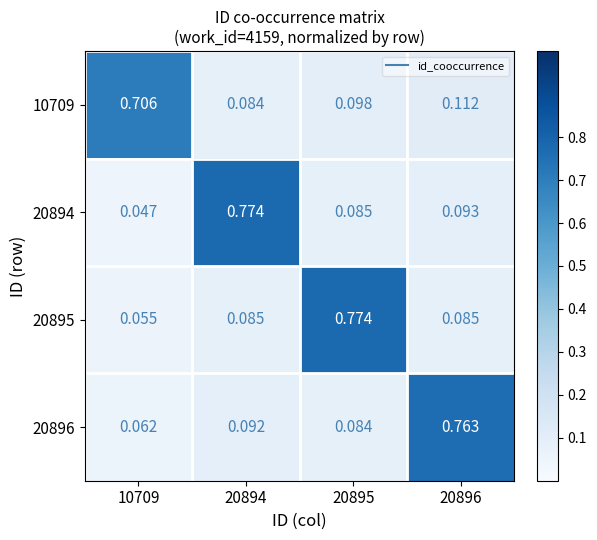

Rank the series at 20894 from lowest to highest value.

10709, 20895, 20896, 20894